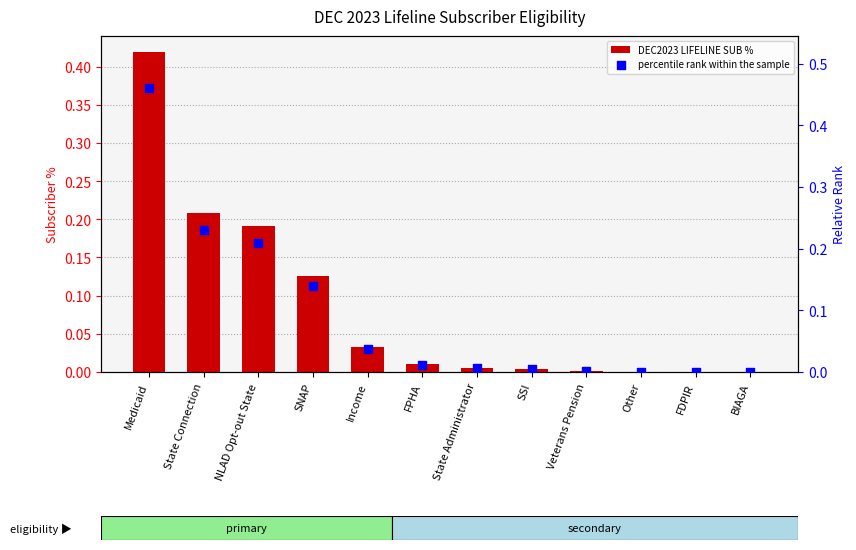

Is the value of DEC2023 LIFELINE SUB % at Veterans Pension greater than the value of percentile rank within the sample at SSI?

No